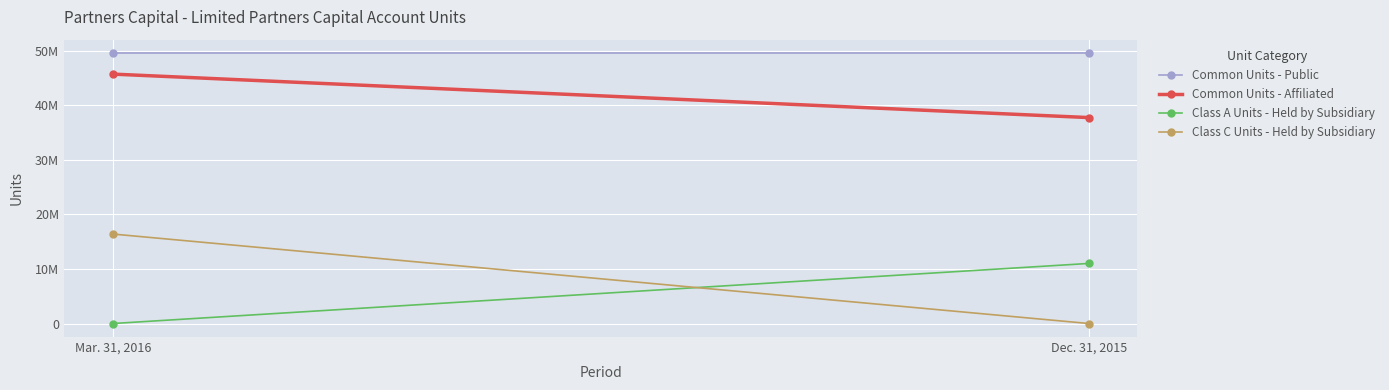

What is the greatest value displayed?

49588960